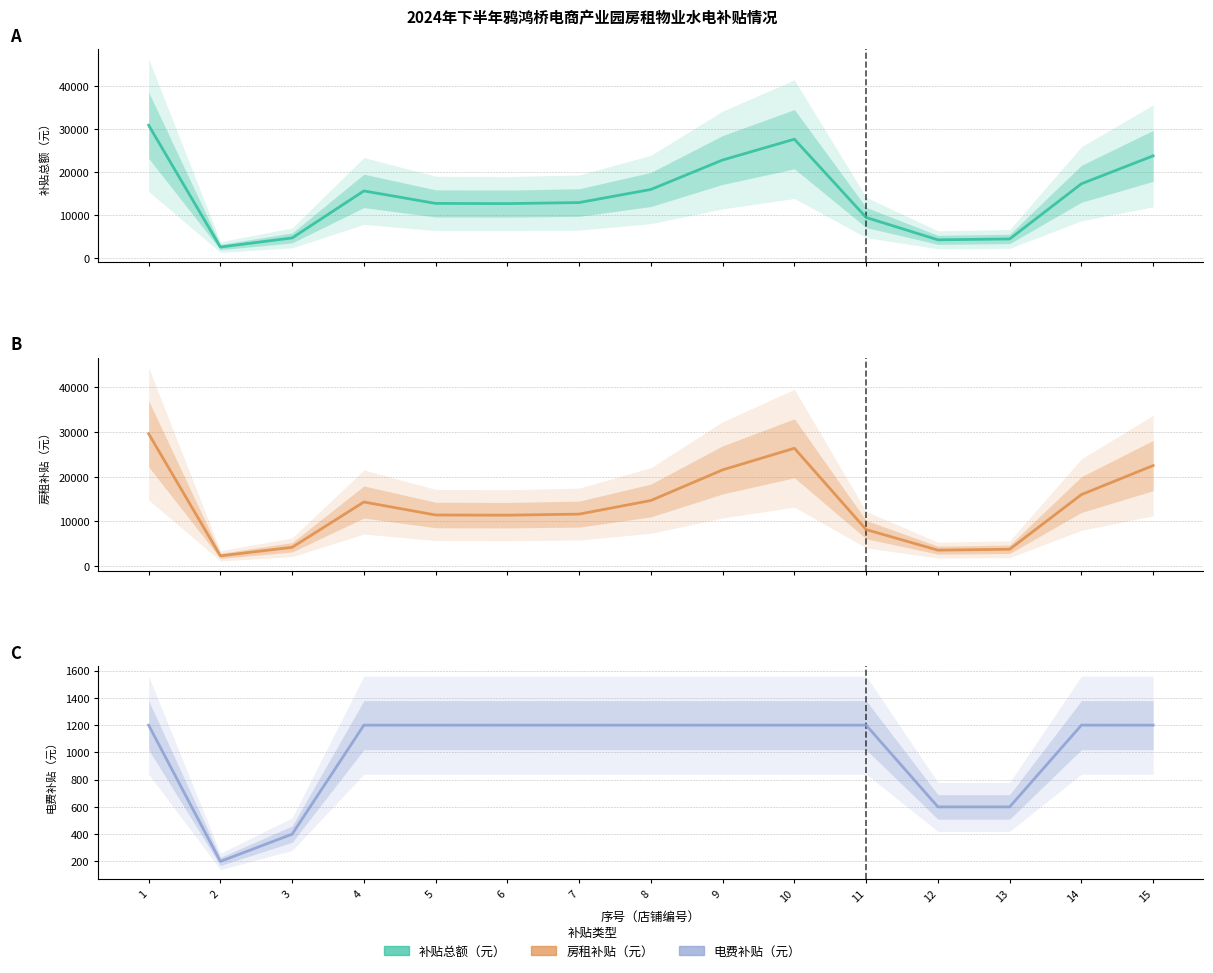

Which label corresponds to the smallest value in the chart?

2